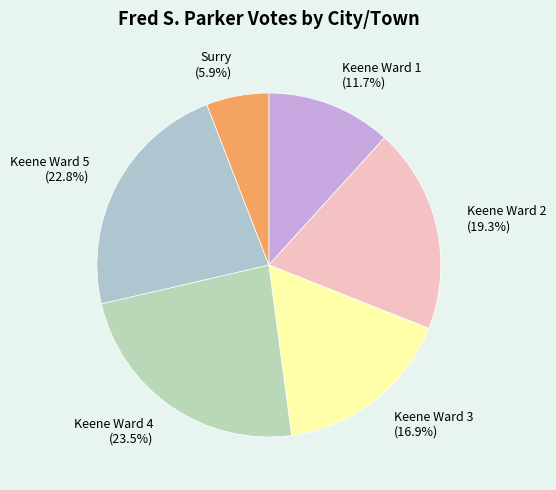

Between Keene Ward 1 (11.7%) and Keene Ward 5 (22.8%), which is larger?

Keene Ward 5 (22.8%)